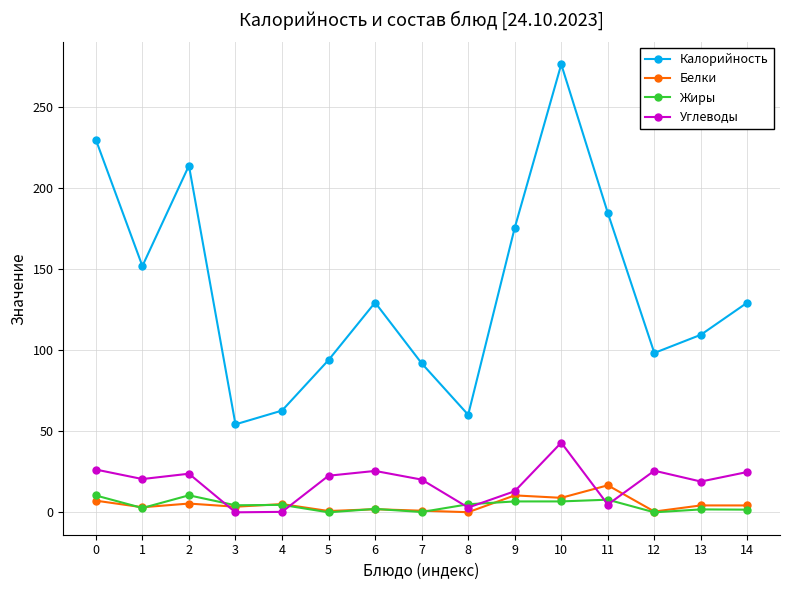

Which series has the widest spread of values?

Калорийность